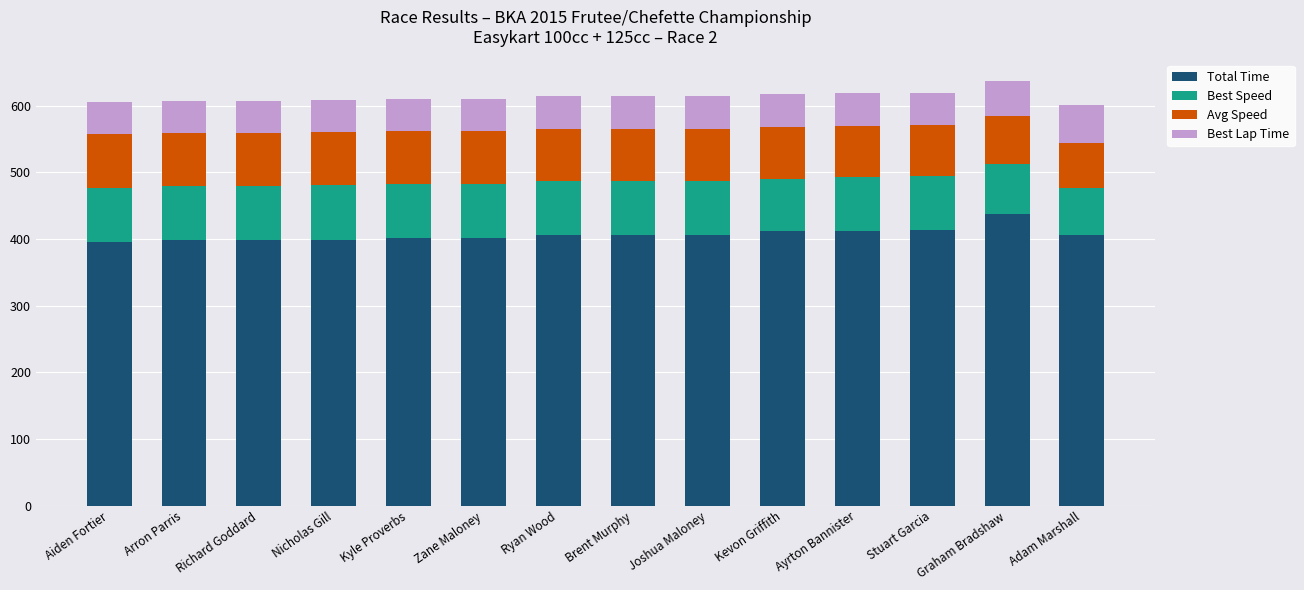

At which label does Total Time reach its peak?

Graham Bradshaw